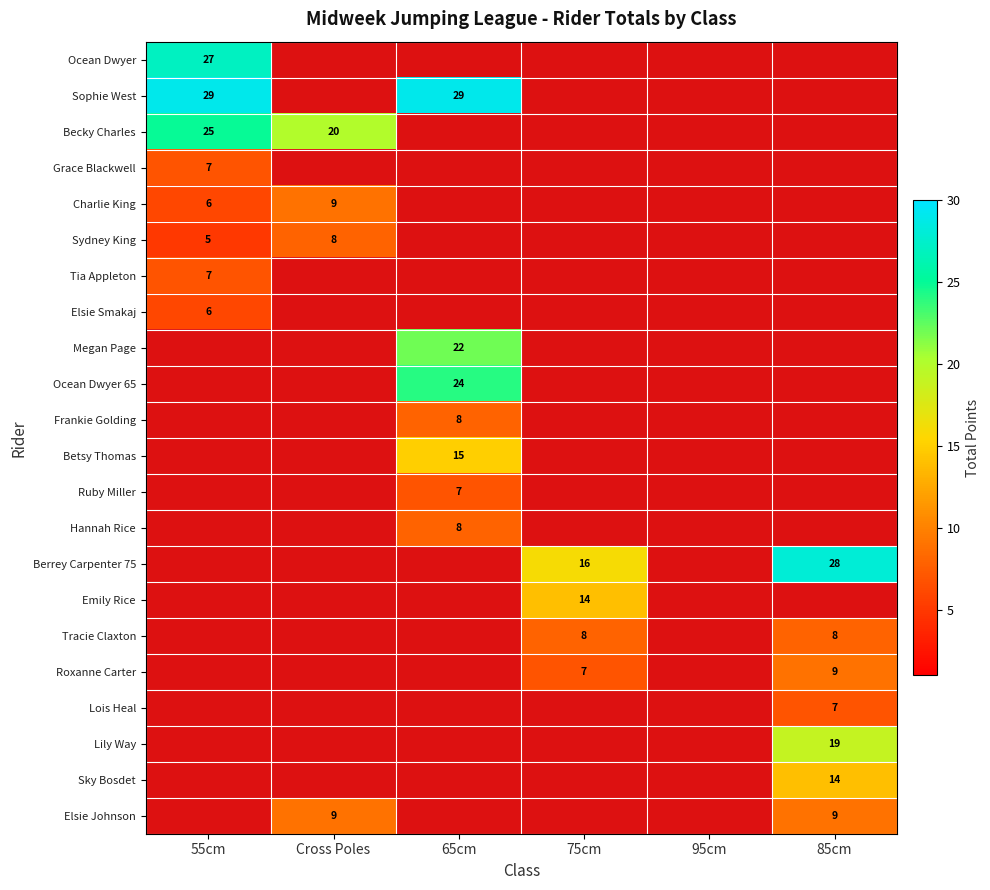

What is the difference between the highest and lowest values at 55cm?

24.0